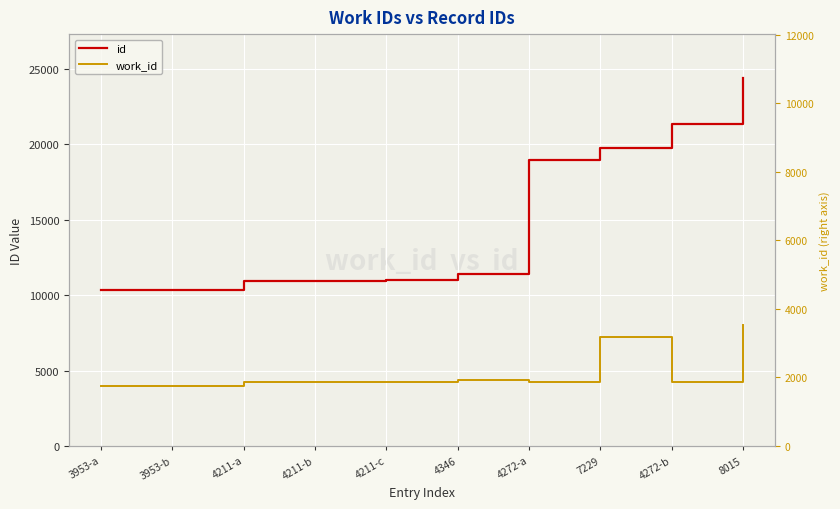

What is the lowest value of the work_id (right) series?

3953